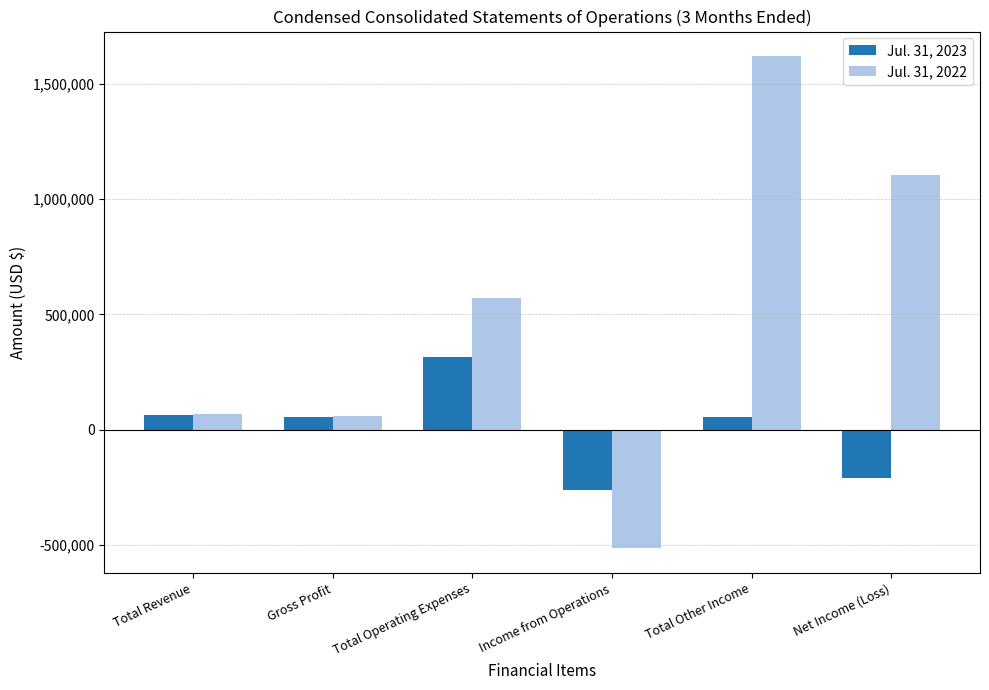

Which label corresponds to the largest value in the chart?

Total Other Income